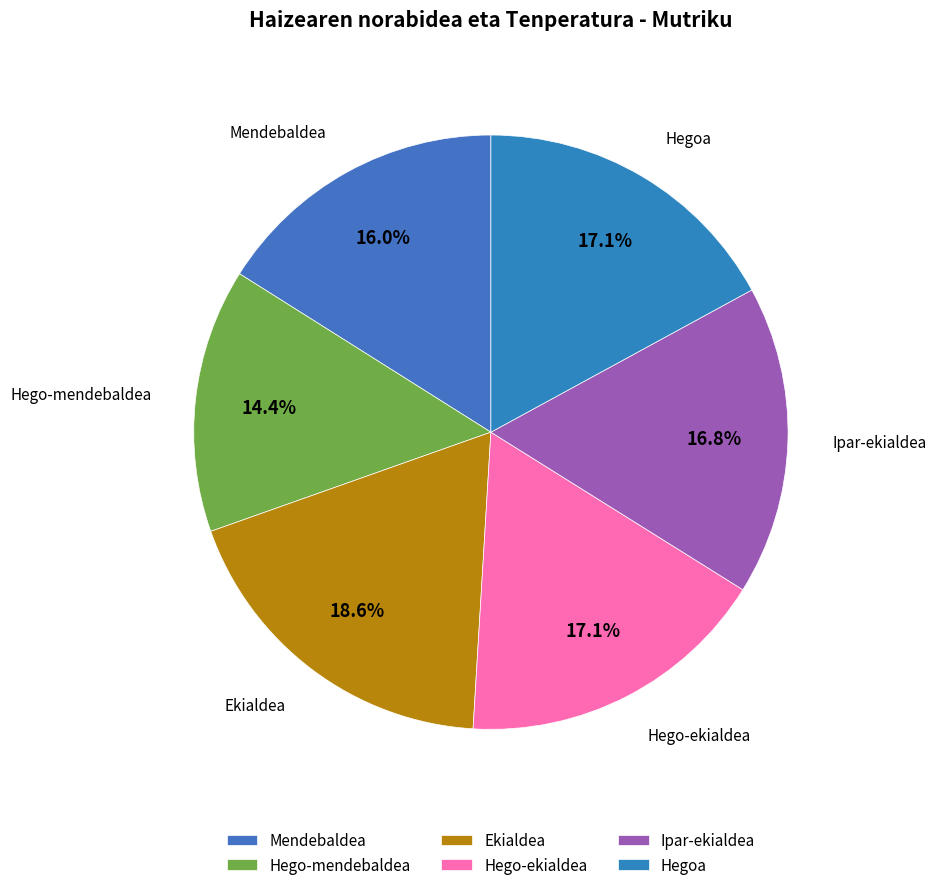

To the nearest percent, what portion does Mendebaldea represent?

16%